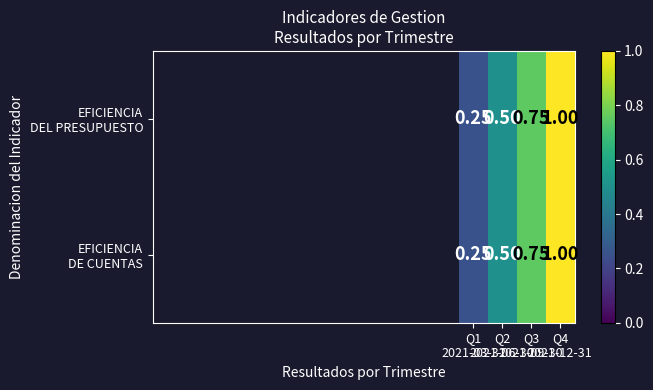

How many data points does each series have?

4